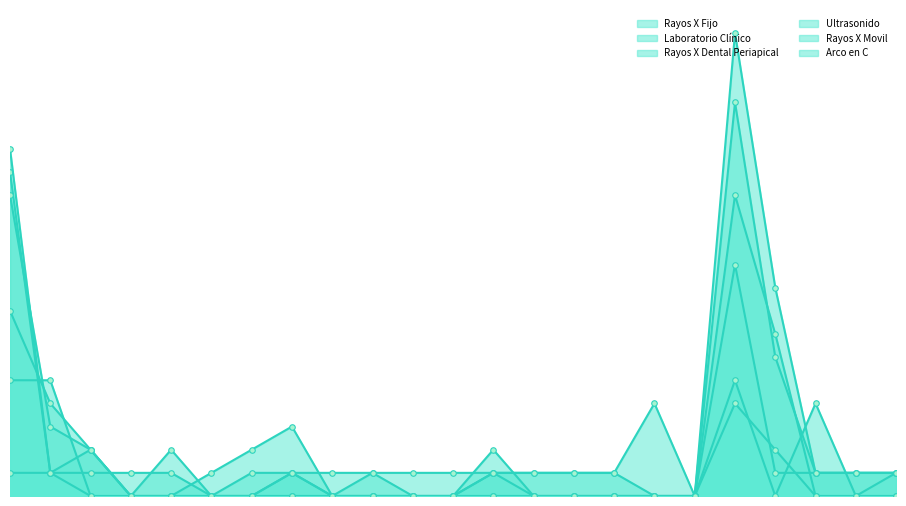

How many positive values does the Arco en C series have?

4